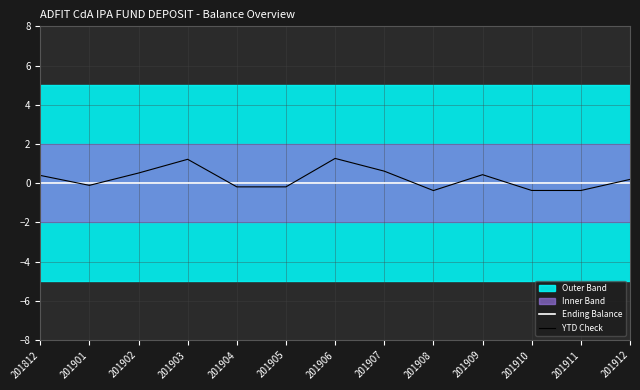

What is the total value across all series at 201903?

1.2